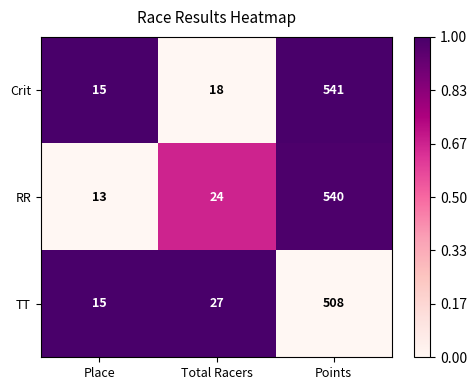

True or false: TT has a value of 3 at Place.

False